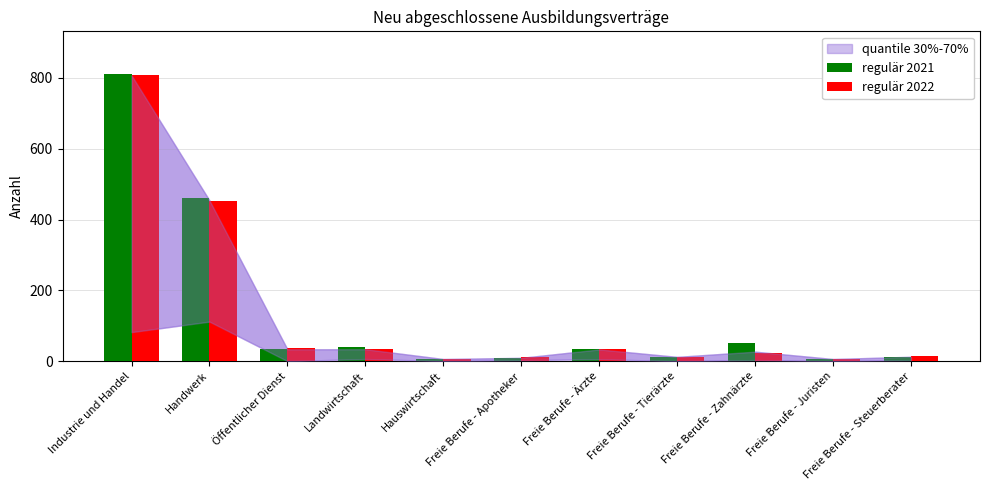

What is the difference between the second highest and second lowest values in the regulär 2022 series?

447